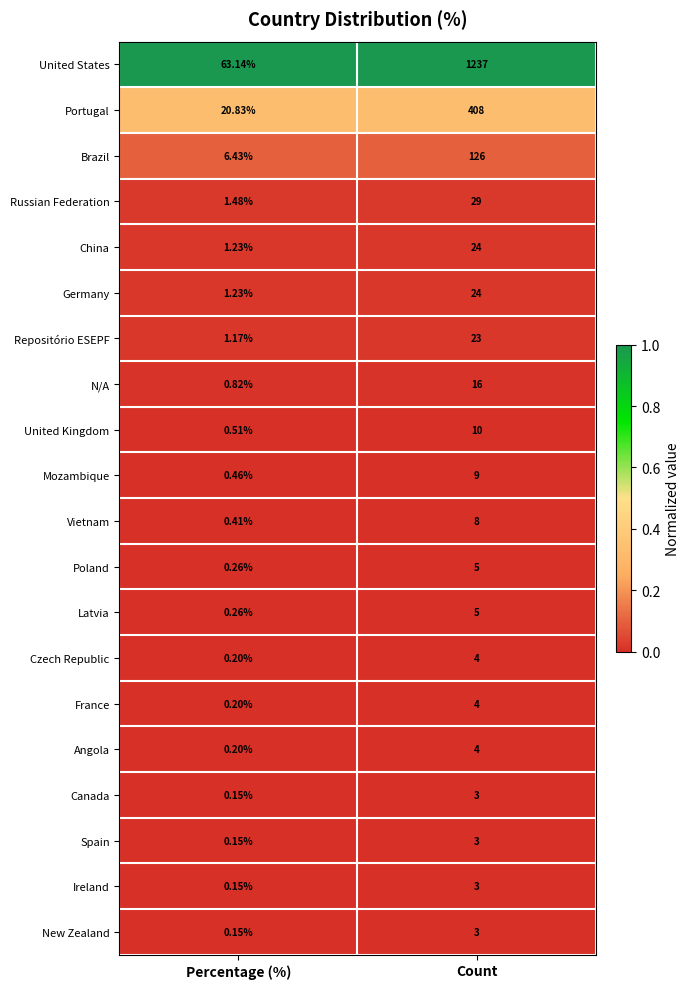

Which label corresponds to the largest value in the chart?

Count